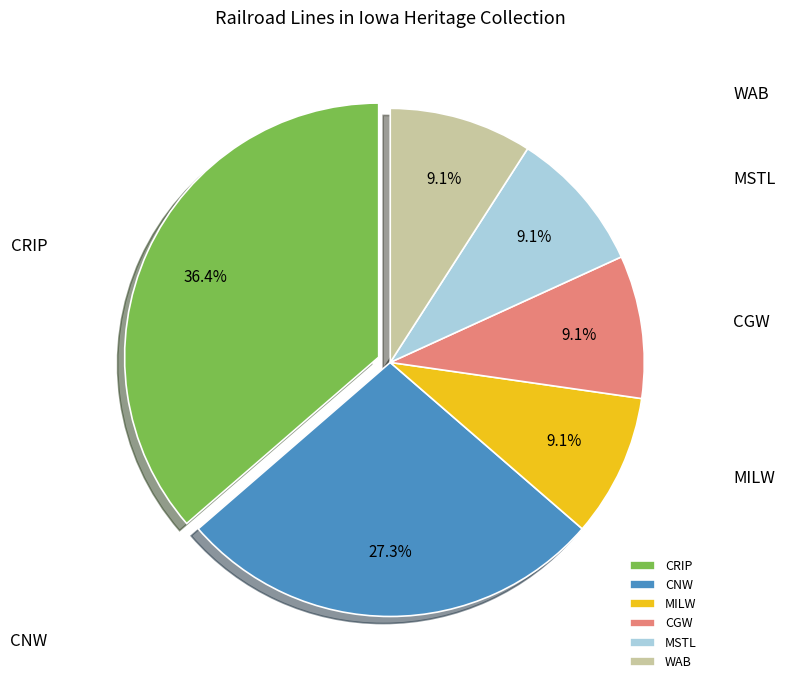

What portion of the pie excludes CNW?

72.7%